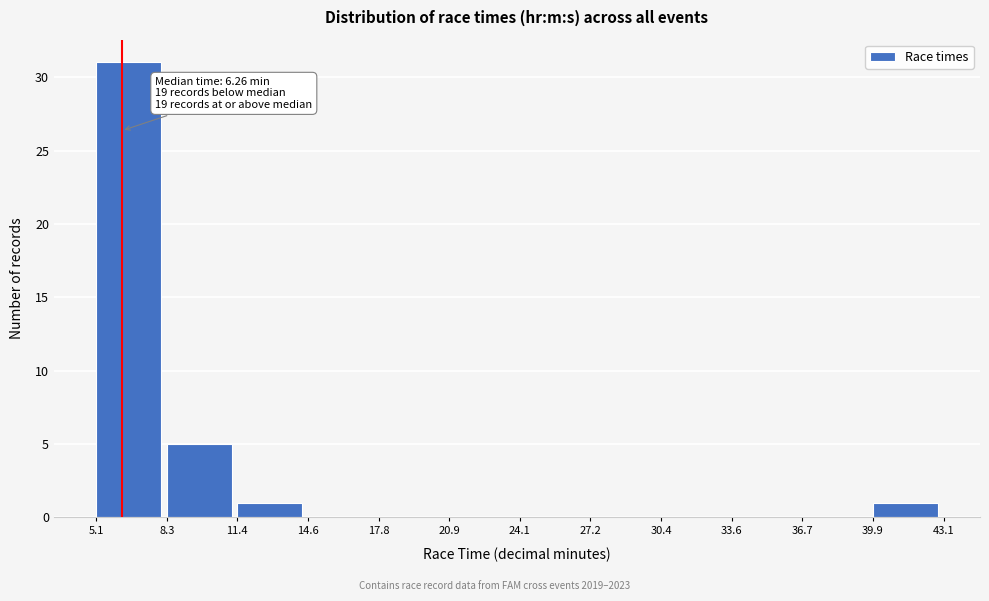

Which range on the x-axis has the tallest bar?

5.1 to 8.3